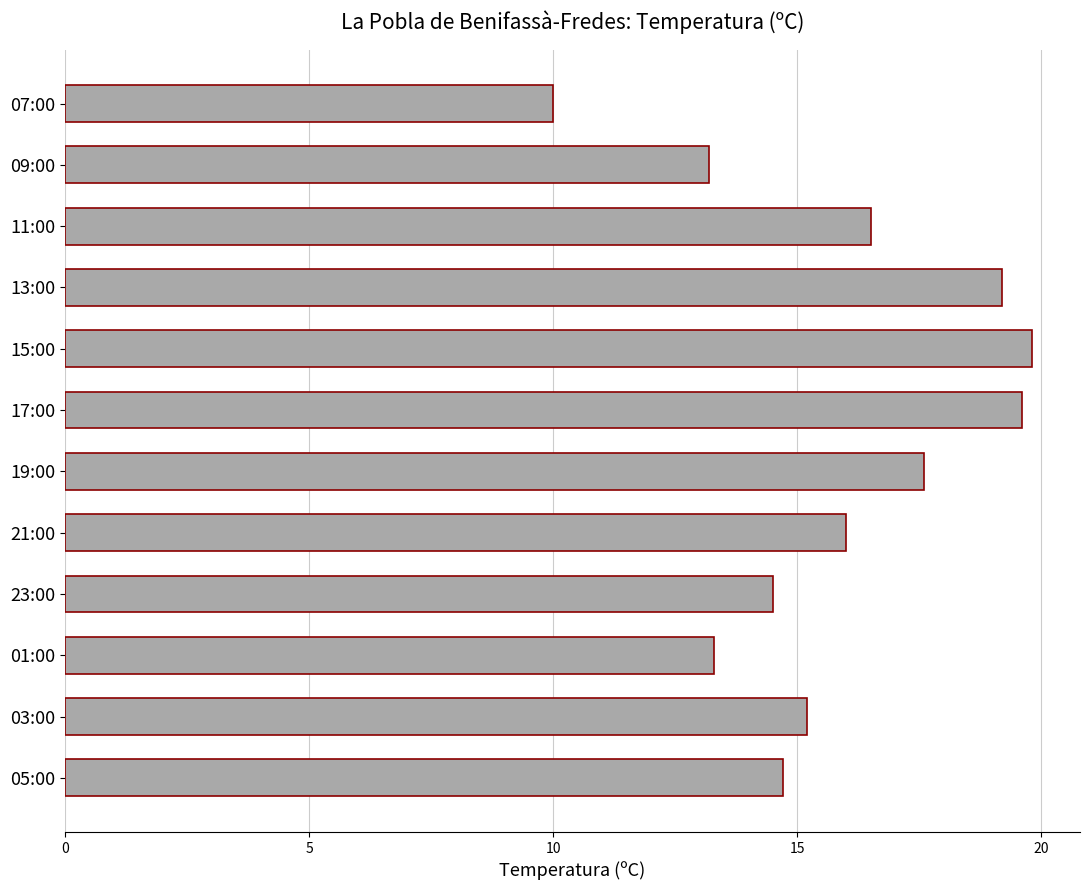

Reading top to bottom, extract all data points from this chart.

10.0	13.2	16.5	19.2	19.8	19.6	17.6	16.0	14.5	13.3	15.2	14.7